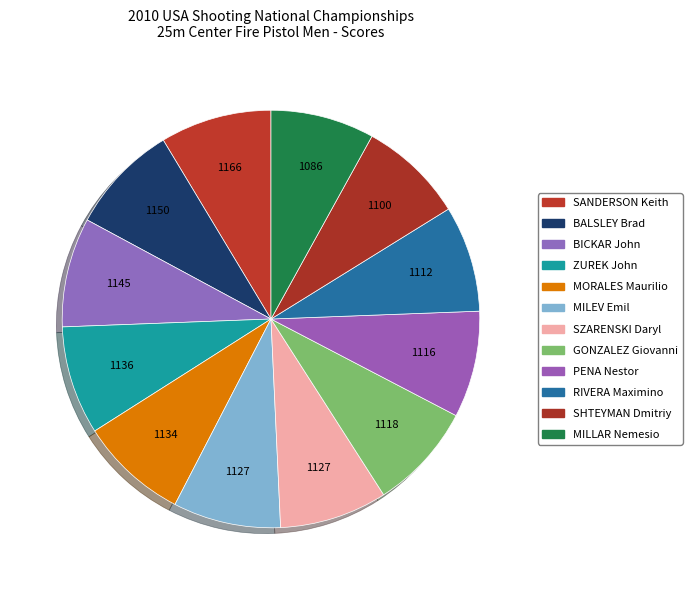

Do MORALES Maurilio and GONZALEZ Giovanni together represent more than half of the pie?

No